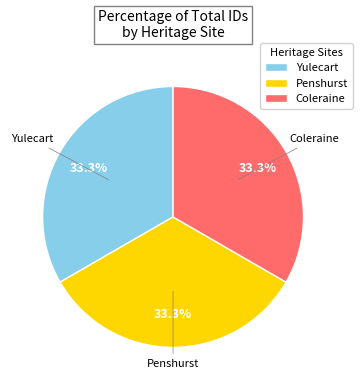

Is Yulecart the majority of the pie?

No